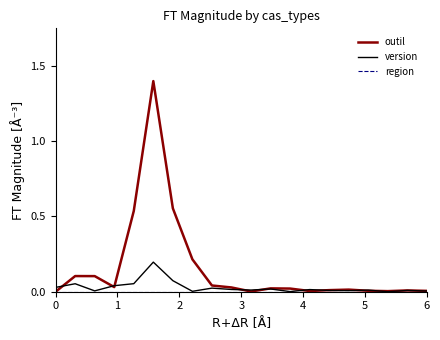

Which series has the largest range (max minus min)?

outil